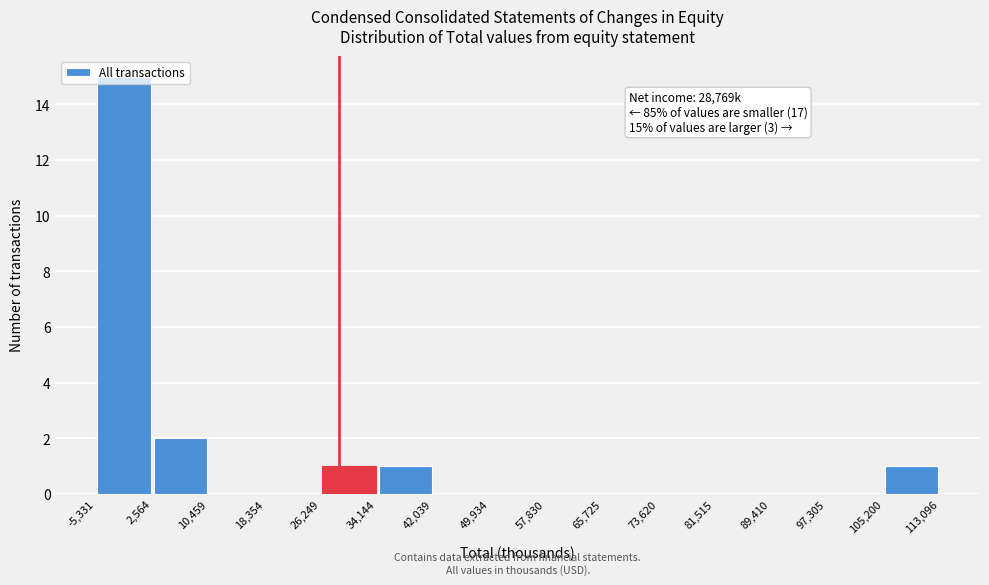

Which range on the x-axis has the tallest bar?

-5,331 to 2,564